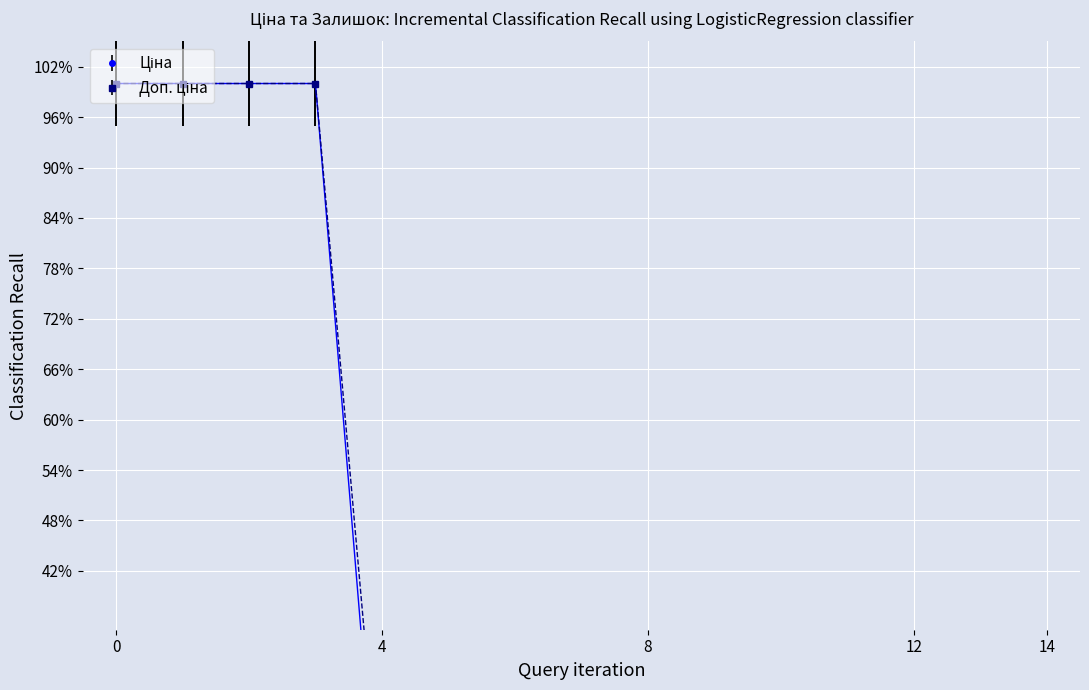

Rank the series by their maximum value, from lowest to highest.

Ціна, Доп. ціна